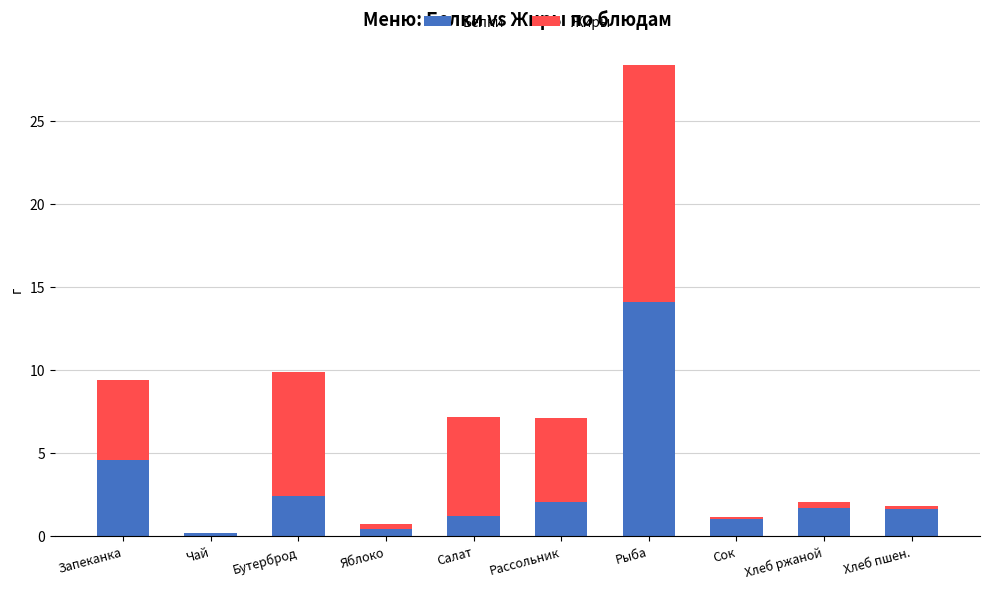

Are the bars grouped side by side (vs. stacked)?

No